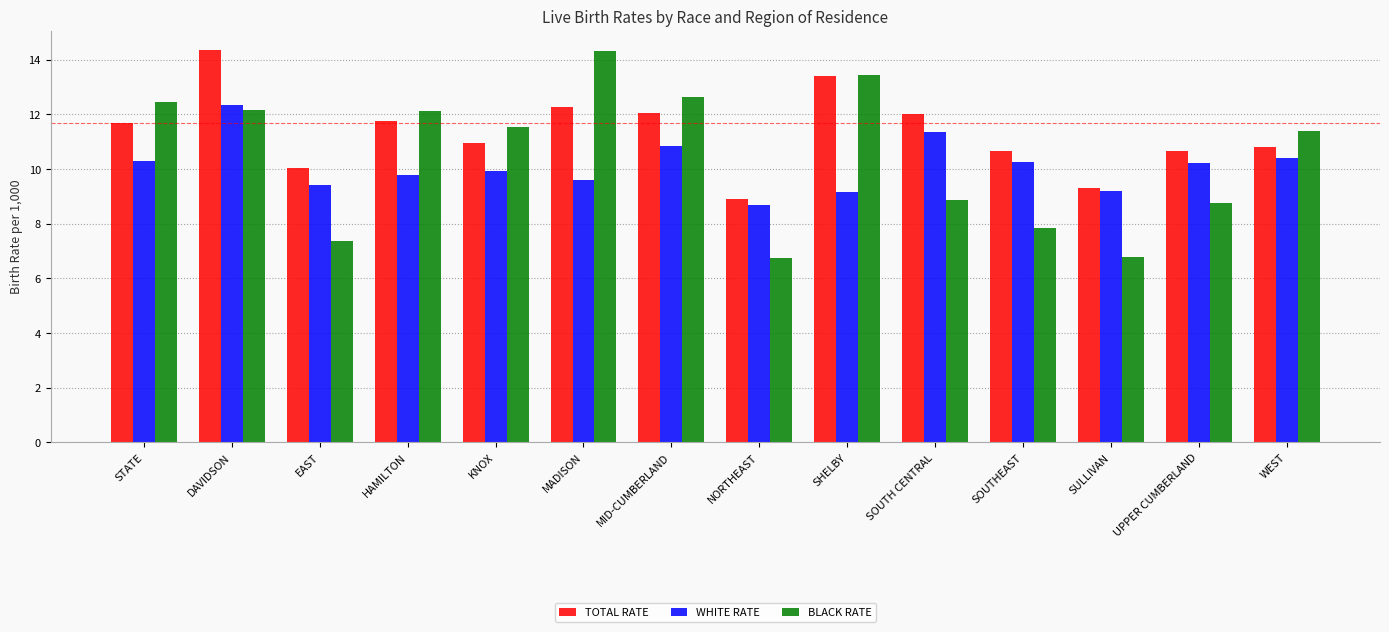

What is the difference between the TOTAL RATE values at SOUTHEAST and EAST?

0.6